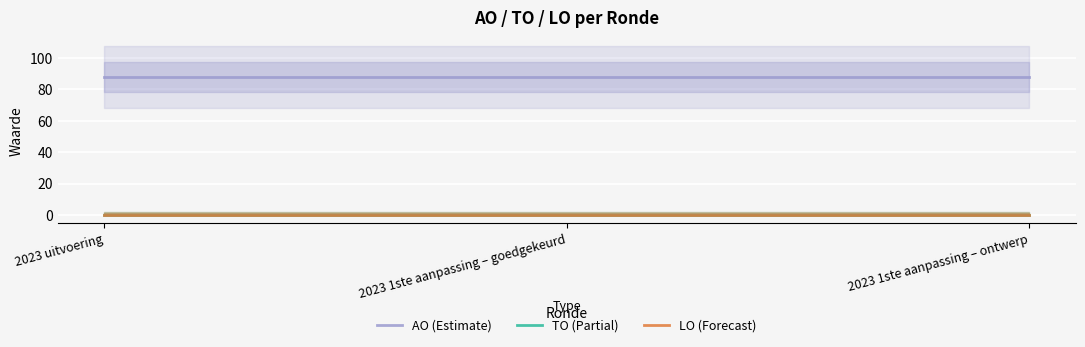

Reading left to right, what are all the values shown in this chart?

AO (Estimate): 88	88	88
TO (Partial): 0	0	0
LO (Forecast): 0	0	0